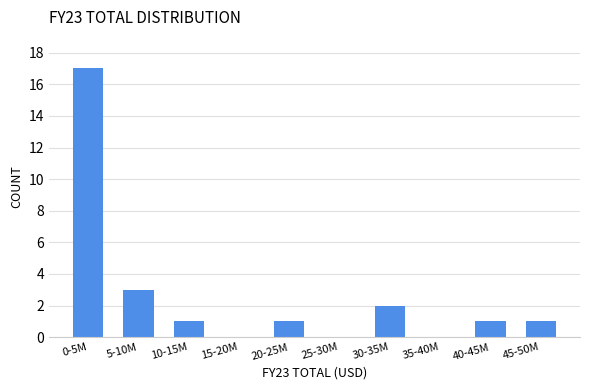

Reading left to right, list all the values displayed in this chart.

0-5M=17	5-10M=3	10-15M=1	15-20M=0	20-25M=1	25-30M=0	30-35M=2	35-40M=0	40-45M=1	45-50M=1